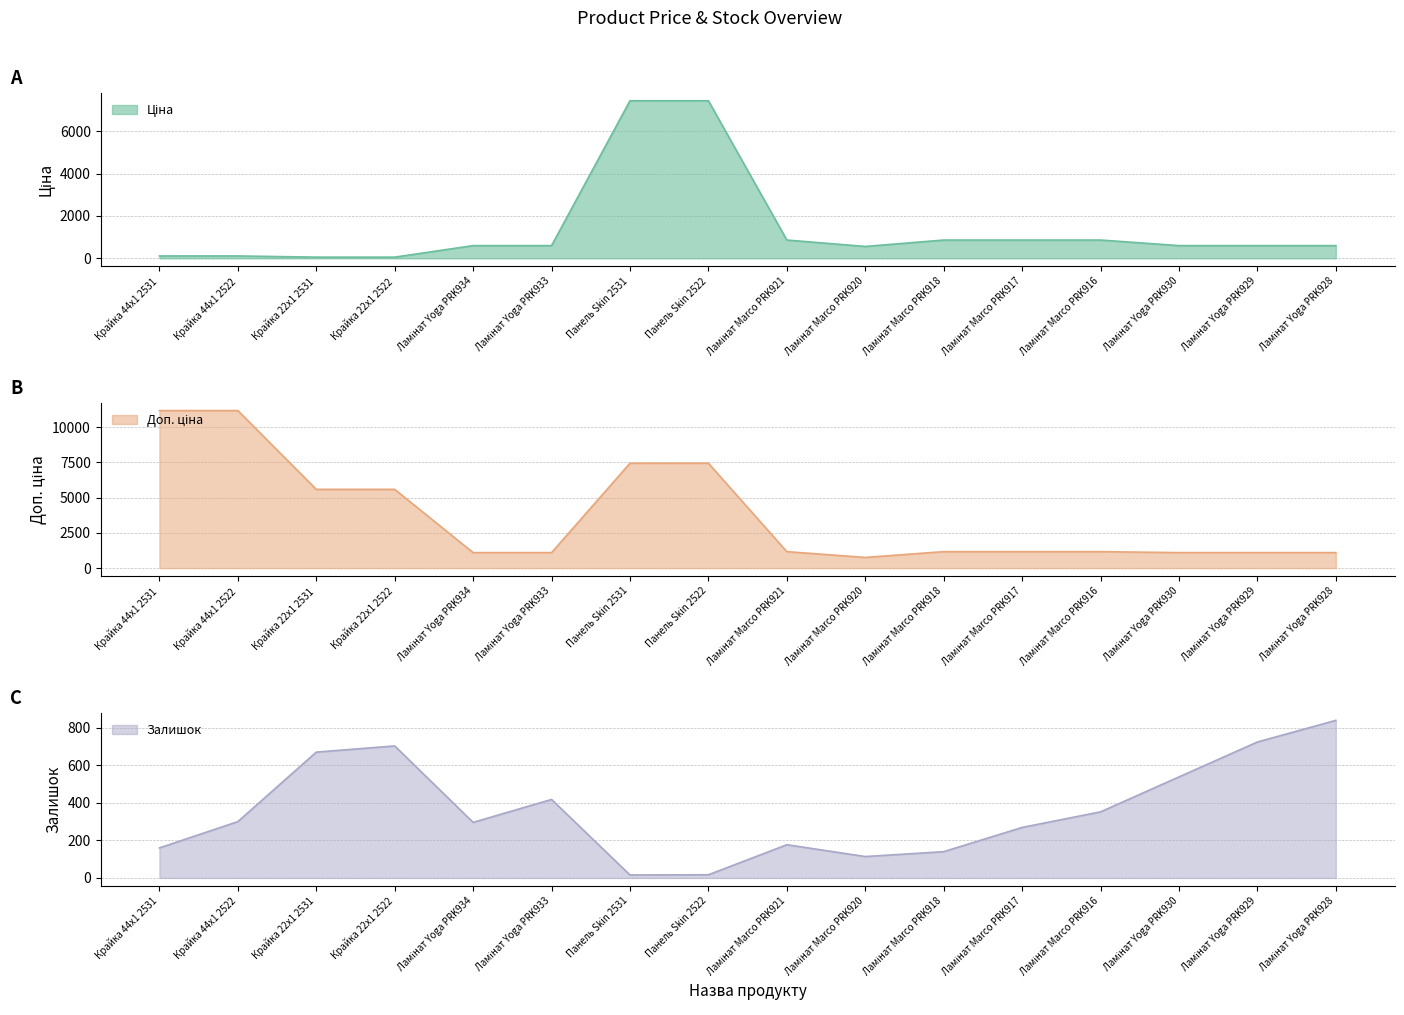

Reading right to left, extract all data points from this chart.

Ціна: 599.9	599.9	599.9	862.8	862.8	862.8	560.8	862.8	7436.2	7436.2	599.9	599.9	55.9	55.9	111.7	111.7
Доп. ціна: 1100.0	1100.0	1100.0	1169.2	1169.2	1169.2	760.0	1169.2	7436.2	7436.2	1100.0	1100.0	5585.0	5585.0	11169.0	11169.0
Залишок: 839.0	724.0	538.0	352.0	269.0	140.0	114.0	177.0	17.0	16.0	418.0	296.0	703.0	670.0	300.0	160.0